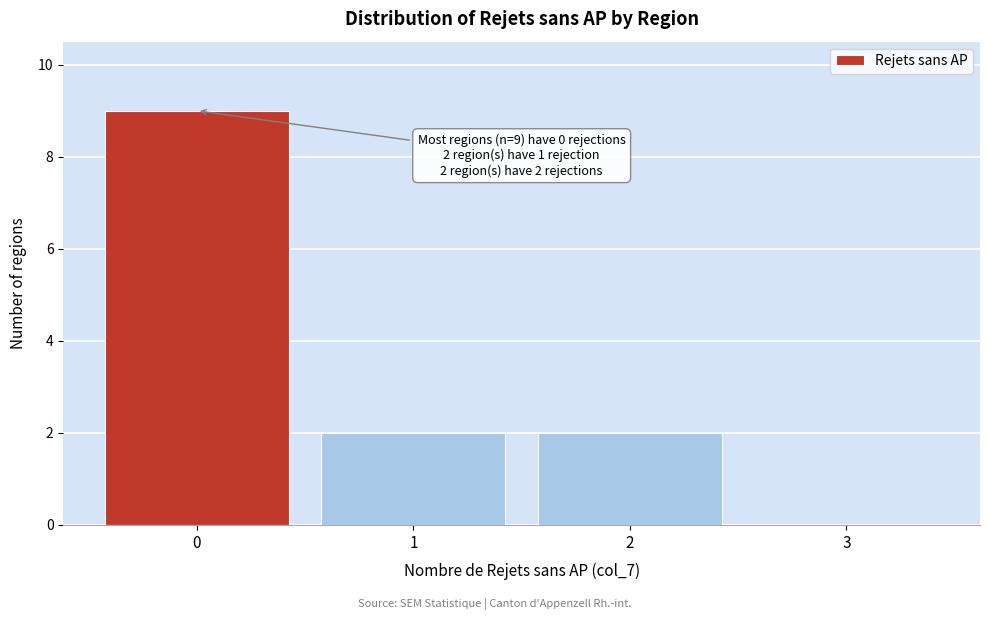

Which range on the x-axis has the tallest bar?

-0.5 to 0.5